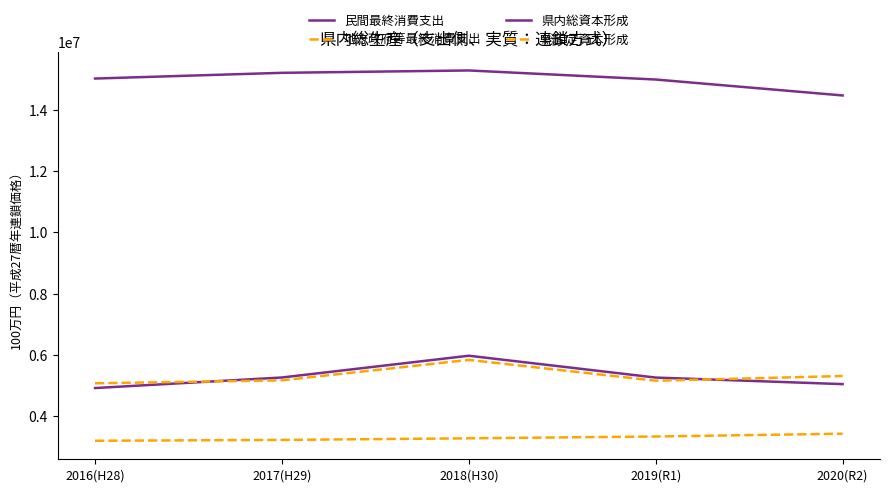

At which category does the chart reach its peak across all series?

2018(H30)